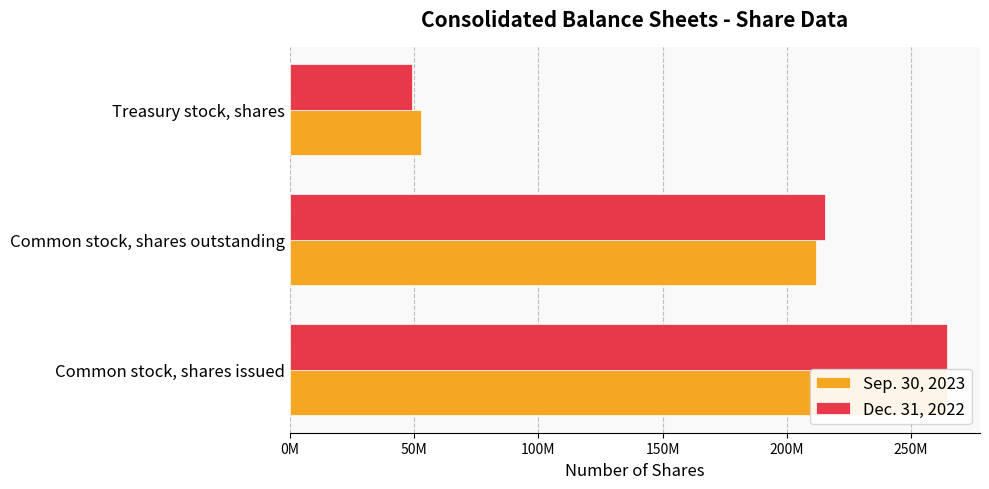

What is the sum of all Dec. 31, 2022 values?

529100000